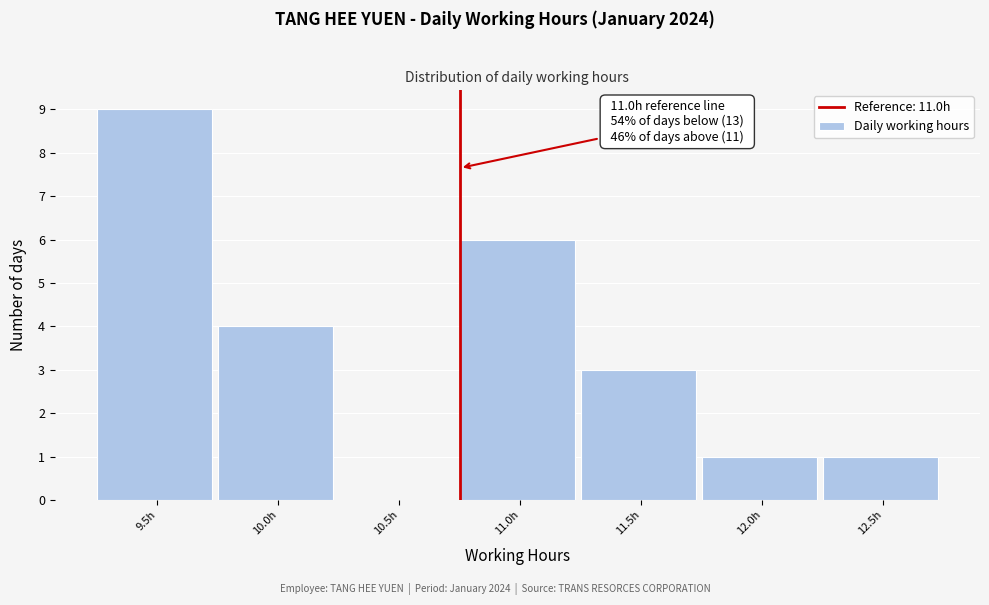

Reading right to left, list all the values displayed in this chart.

12.5h=1	12.0h=1	11.5h=3	11.0h=6	10.5h=0	10.0h=4	9.5h=9